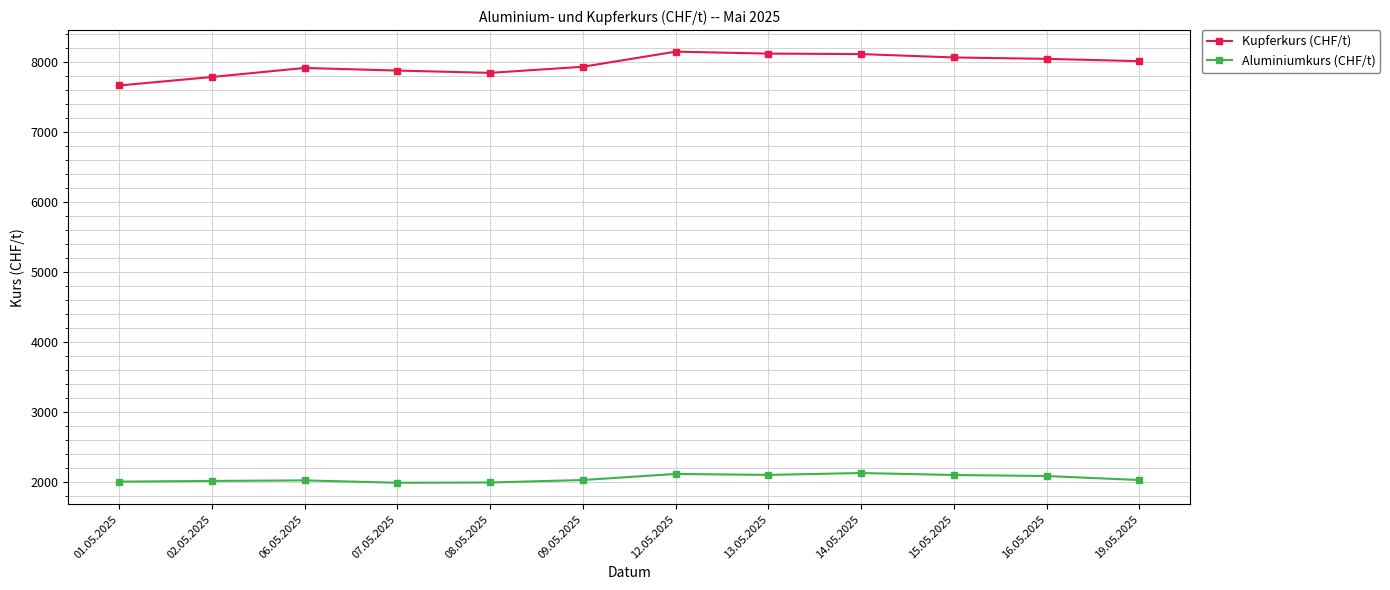

At 01.05.2025, list the series in order from largest to smallest.

Kupferkurs (CHF/t), Aluminiumkurs (CHF/t)